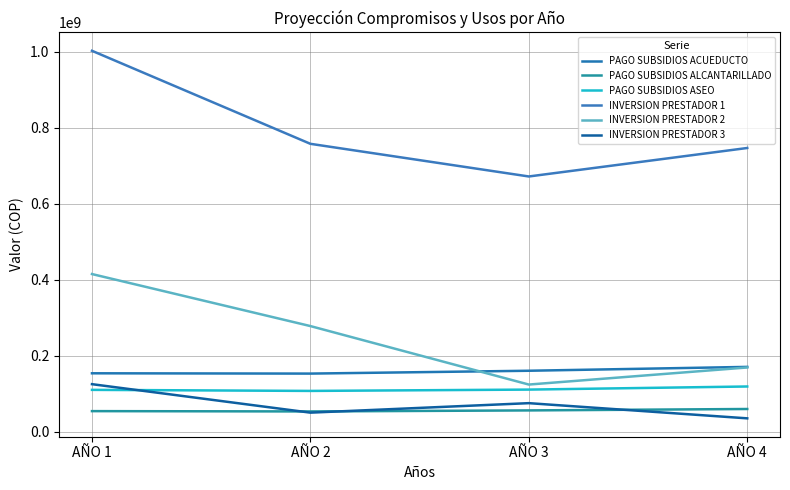

At which category does INVERSION PRESTADOR 1 reach its first local valley?

AÑO 3